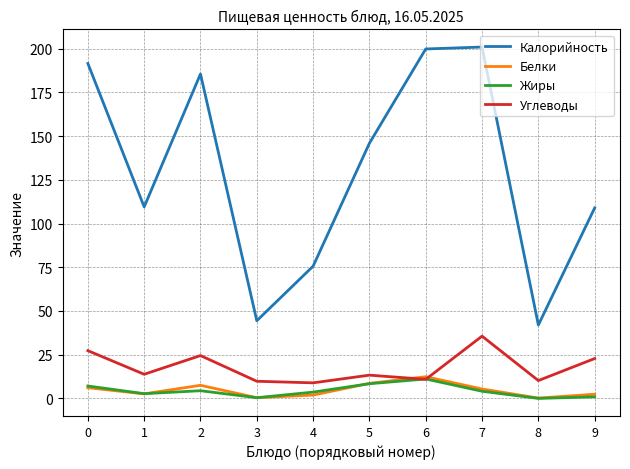

Which series changed the most between 1 and 9?

Углеводы